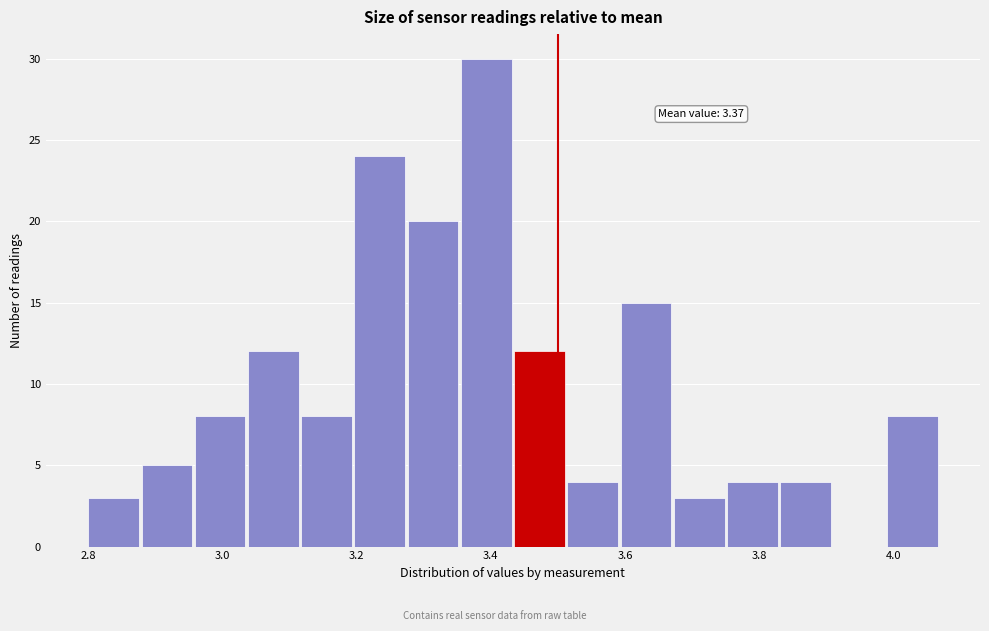

Around what value on the x-axis is the tallest bar? Give the approximate position of its centre, as read against the axis.

3.40